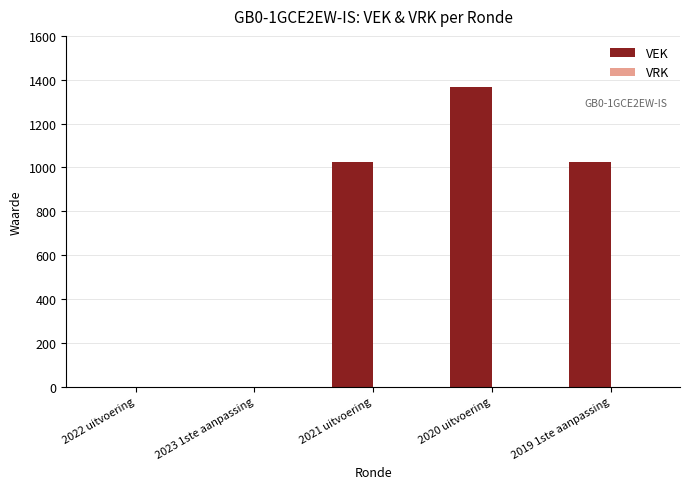

What is the sum of all values?

3414